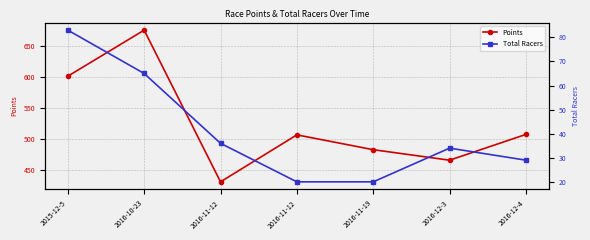

Rank the series at 2016-12-4 from lowest to highest value.

Total Racers, Points